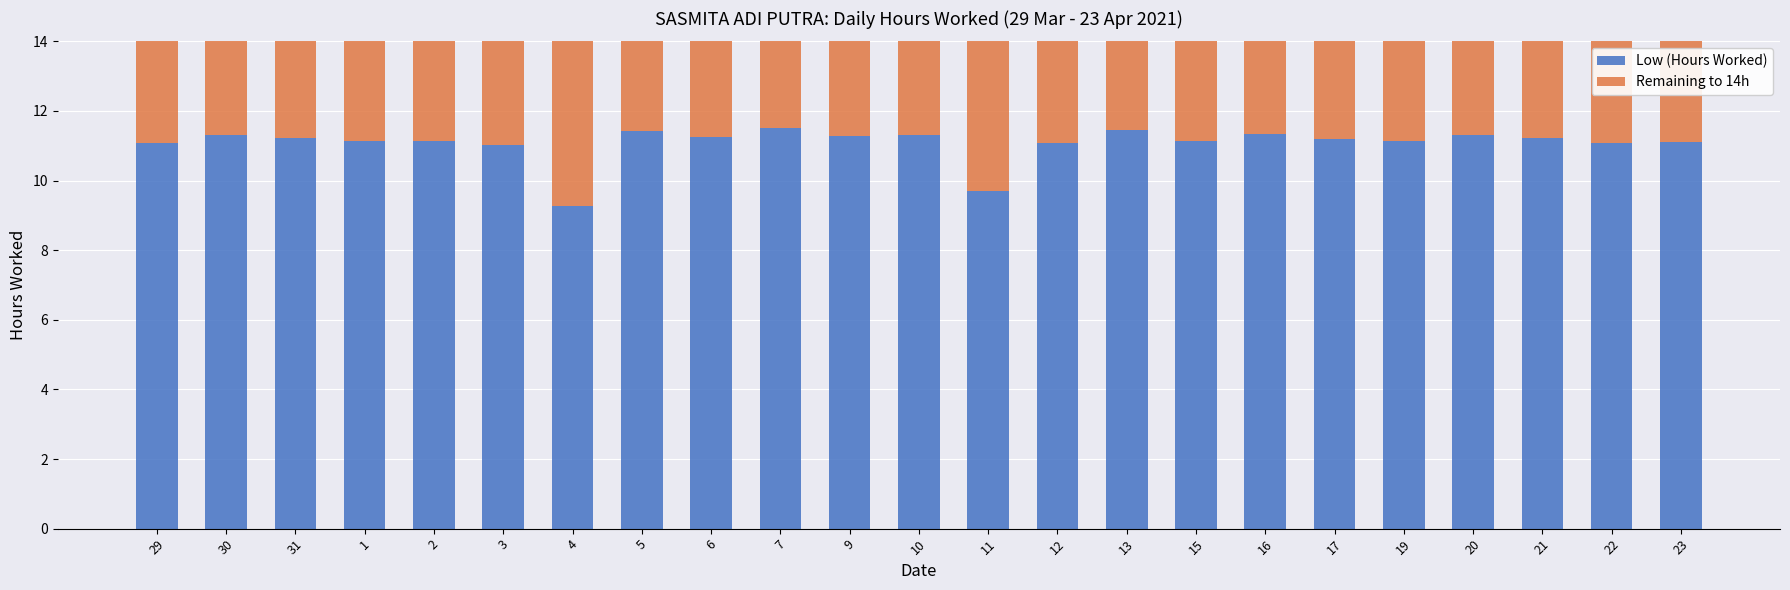

What is the total value across all series at 29?

14.0